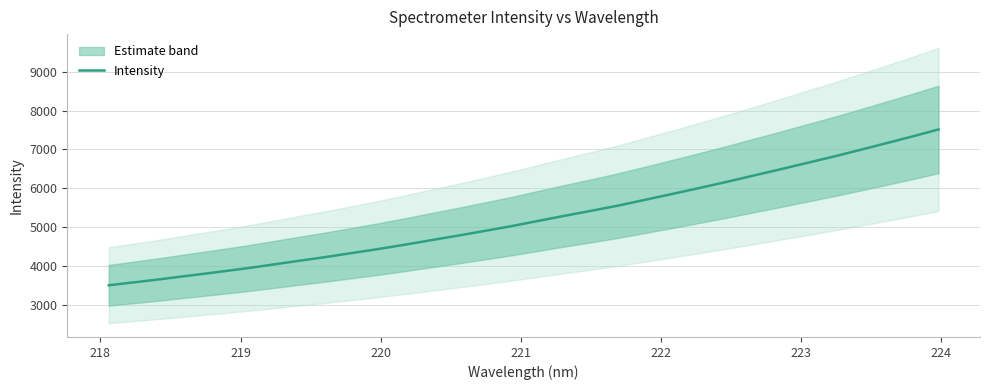

What is the highest value of the Intensity series?

7517.1